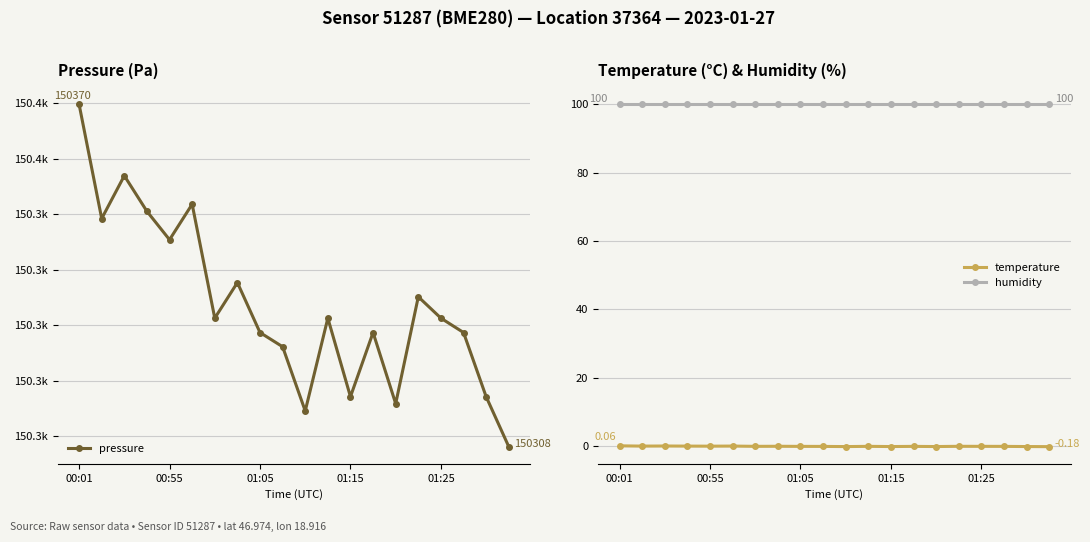

At which category does the chart reach its minimum across all series?

19